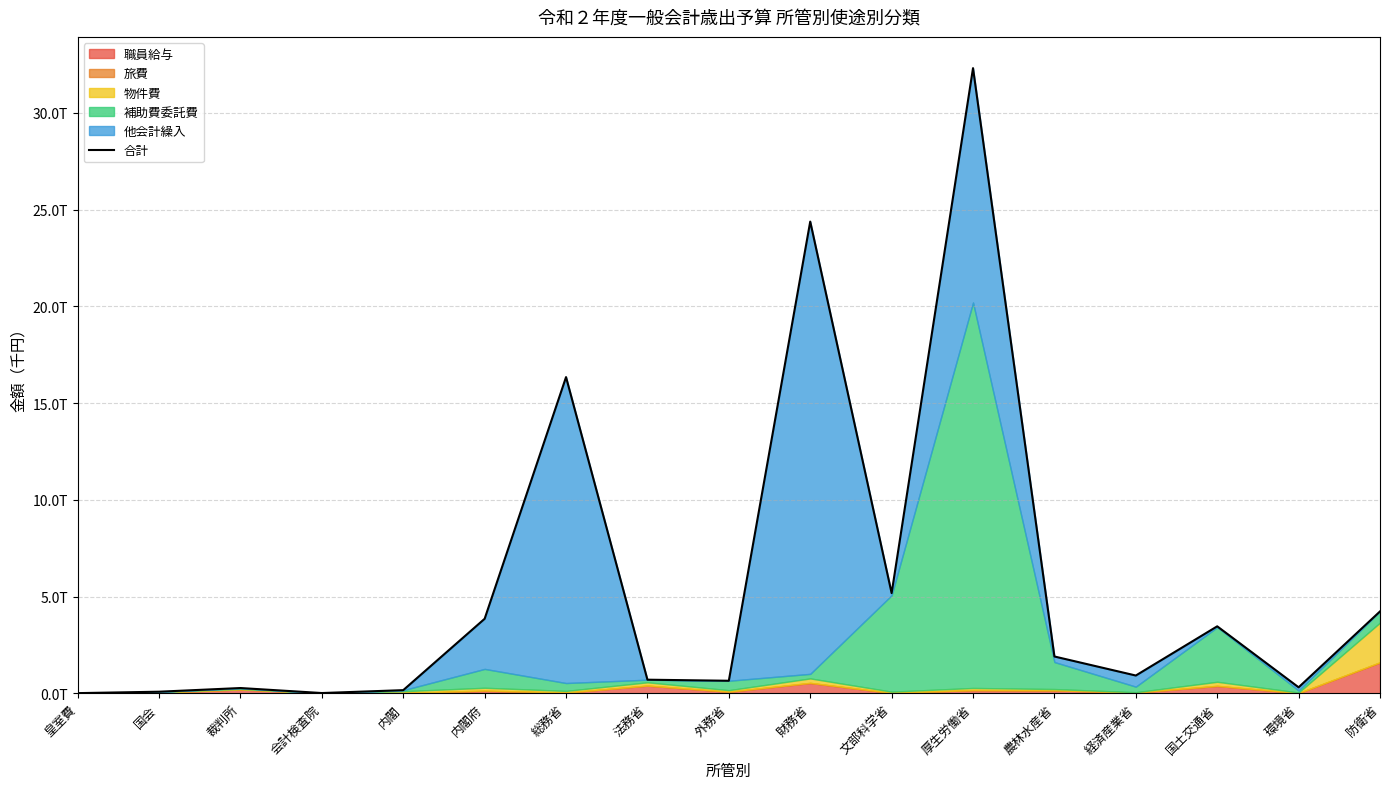

Reading left to right, what are all the values shown in this chart?

0.0	0.1	0.3	0.0	0.2	3.9	16.3	0.7	0.6	24.4	5.2	32.3	1.9	0.9	3.5	0.3	4.2